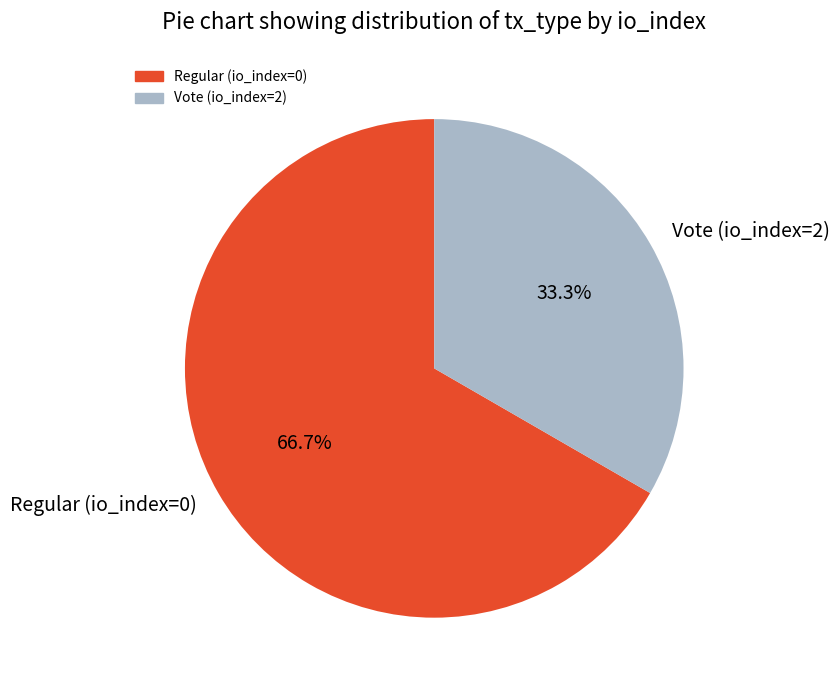

Count the number of slices in the pie.

2